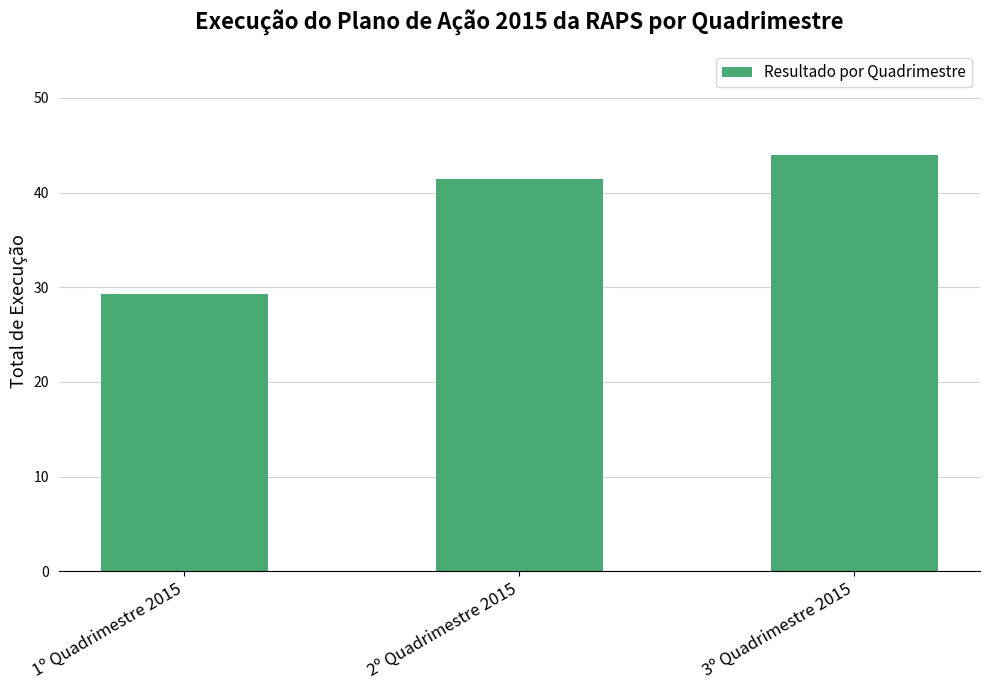

Reading left to right, extract all data points from this chart.

29.3	41.4	43.9